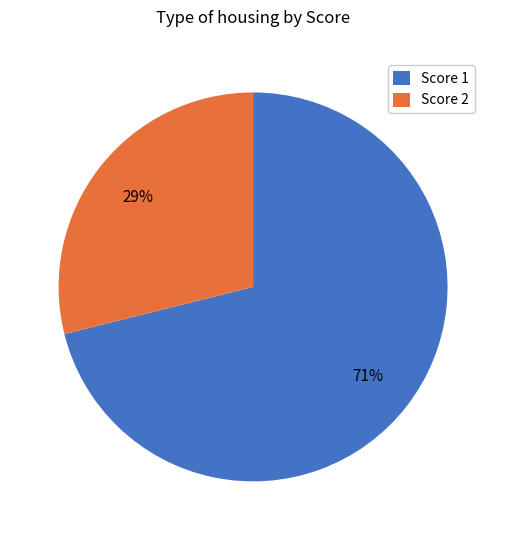

Approximately how many times larger is the value at Score 2 compared to Score 1?

0.4